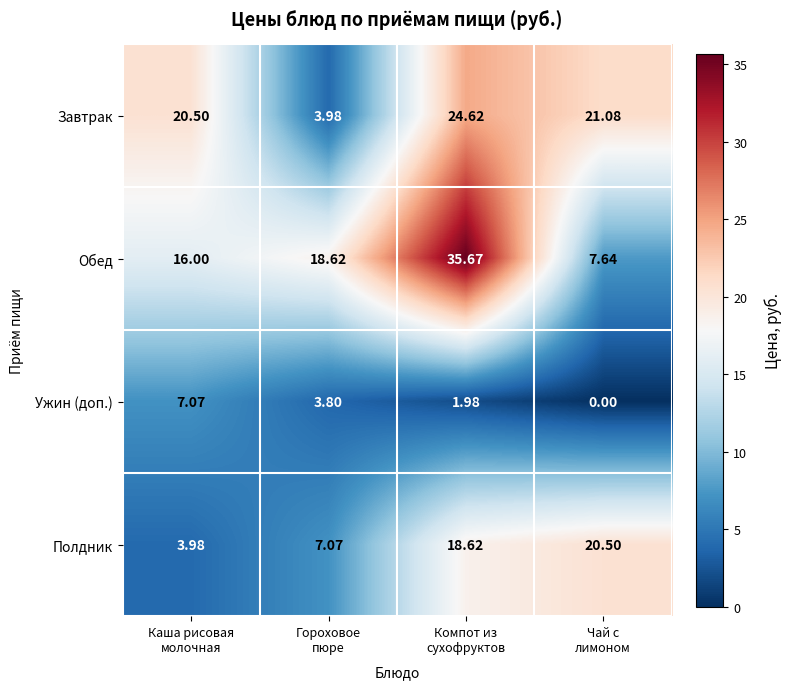

At how many categories does at least one series exceed 8?

4